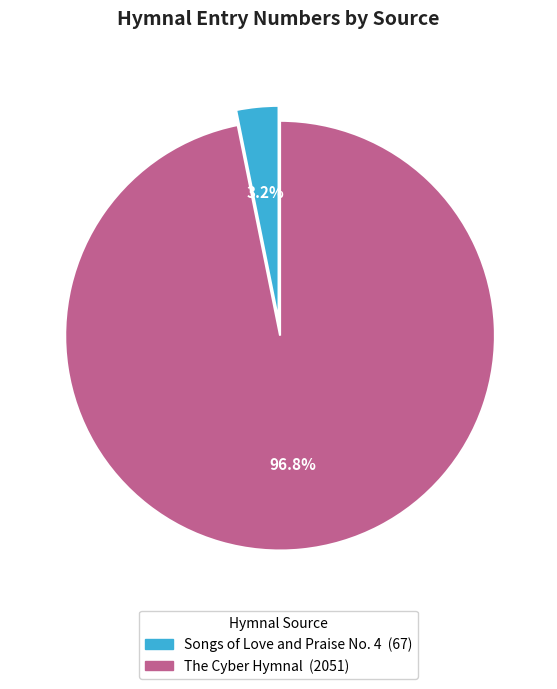

Between The Cyber Hymnal and Songs of Love and Praise No. 4, which is larger?

The Cyber Hymnal